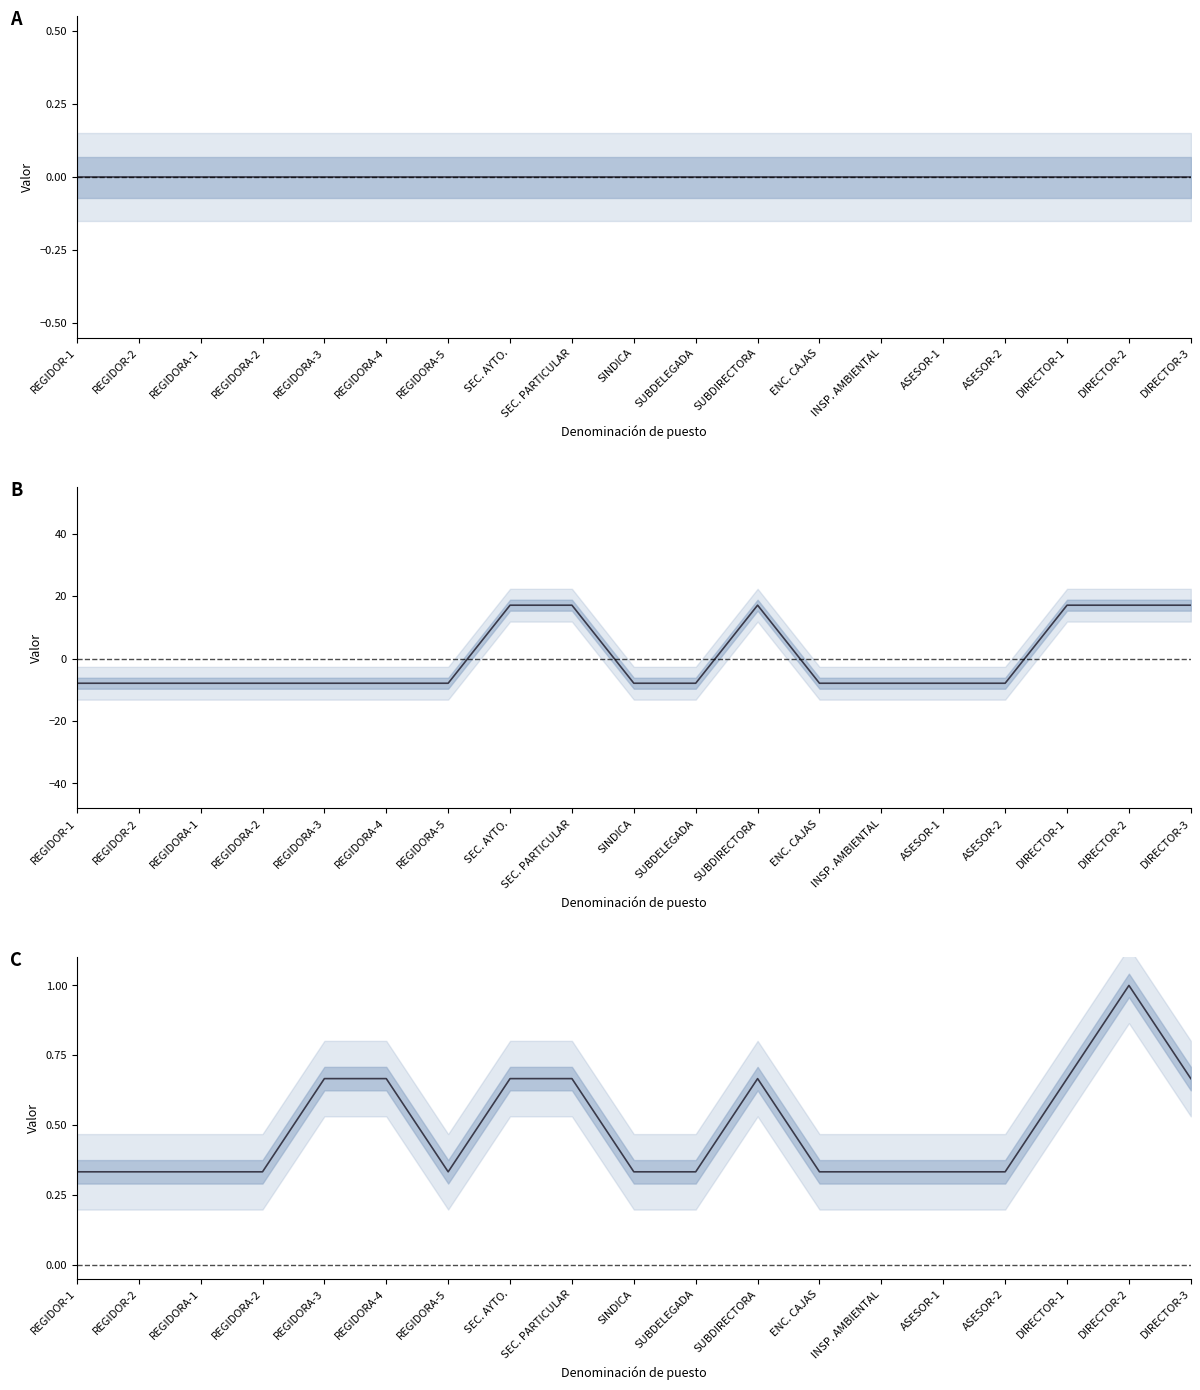

What is the total value across all series at REGIDORA-4?

-7.2